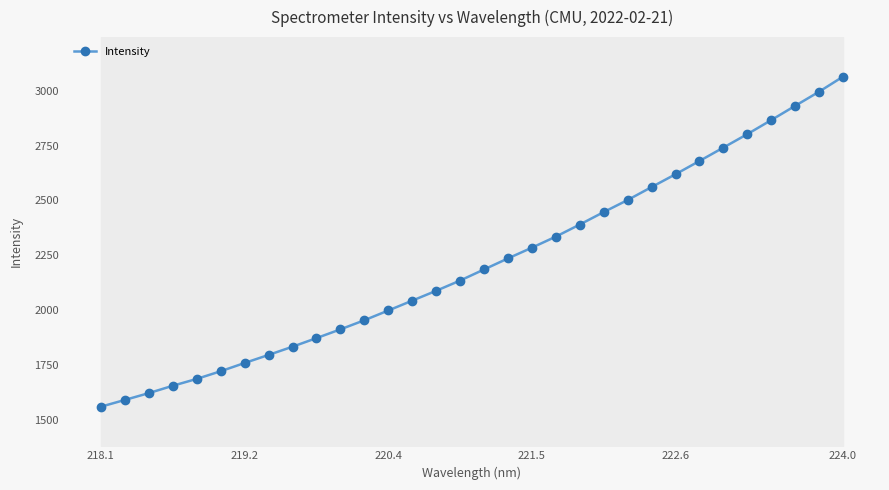

At which label does Intensity reach its peak?

224.0